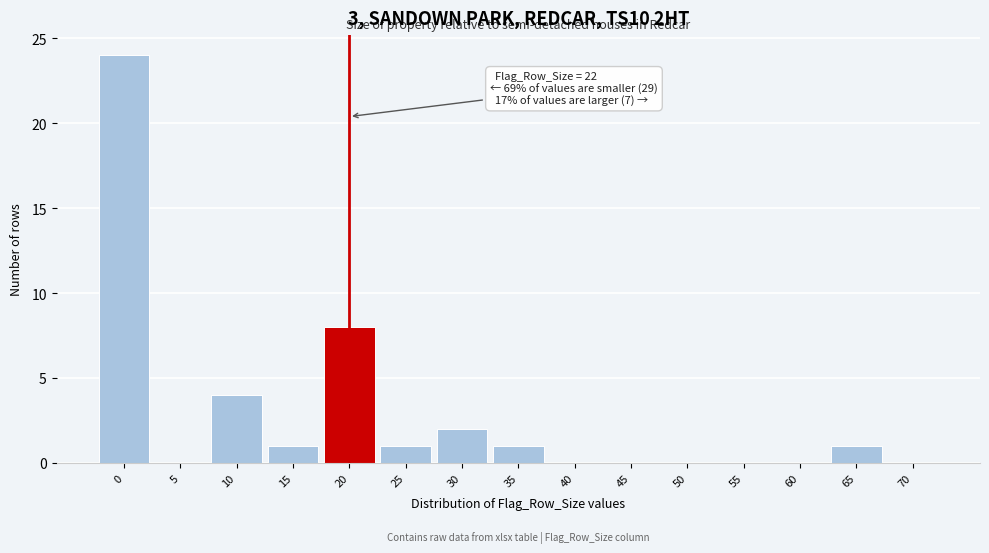

Reading right to left, transcribe all the data shown in this chart.

70=0	65=1	60=0	55=0	50=0	45=0	40=0	35=1	30=2	25=1	20=8	15=1	10=4	5=0	0=24